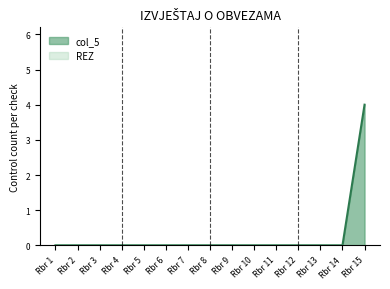

True or false: col_5 has a value of 2 at Rbr 6.

False